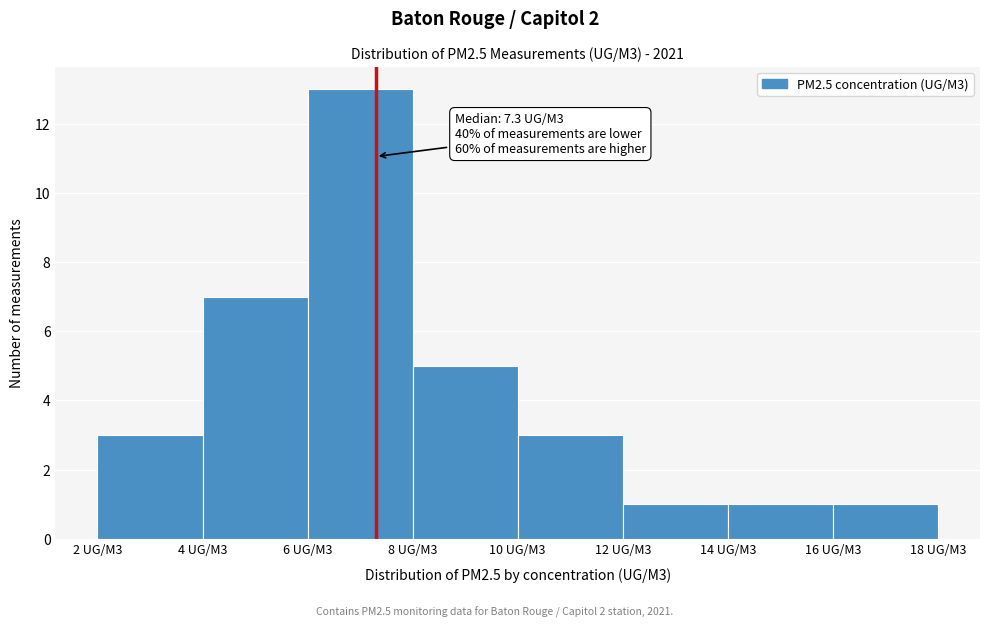

Reading left to right, extract all data points from this chart.

3	7	13	5	3	1	1	1